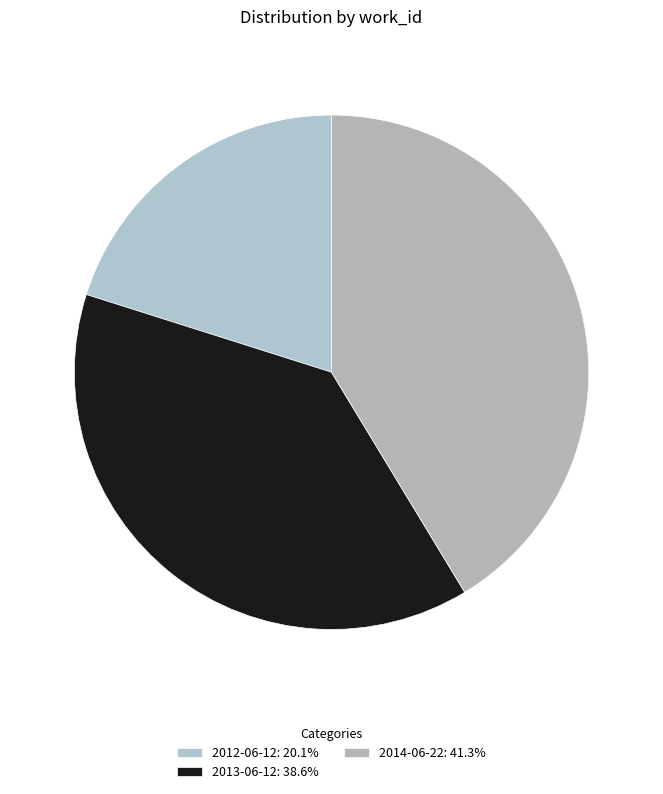

Does 2012-06-12 represent more than half of the total?

No